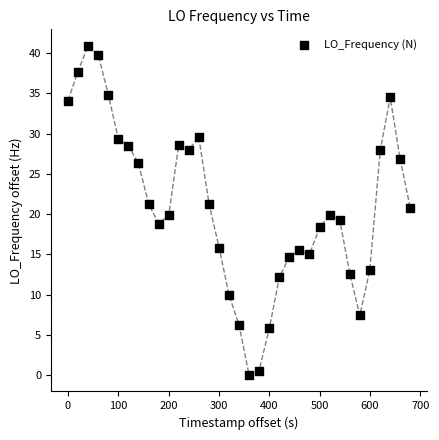

What is the range of Y values (max minus min)?

40.9